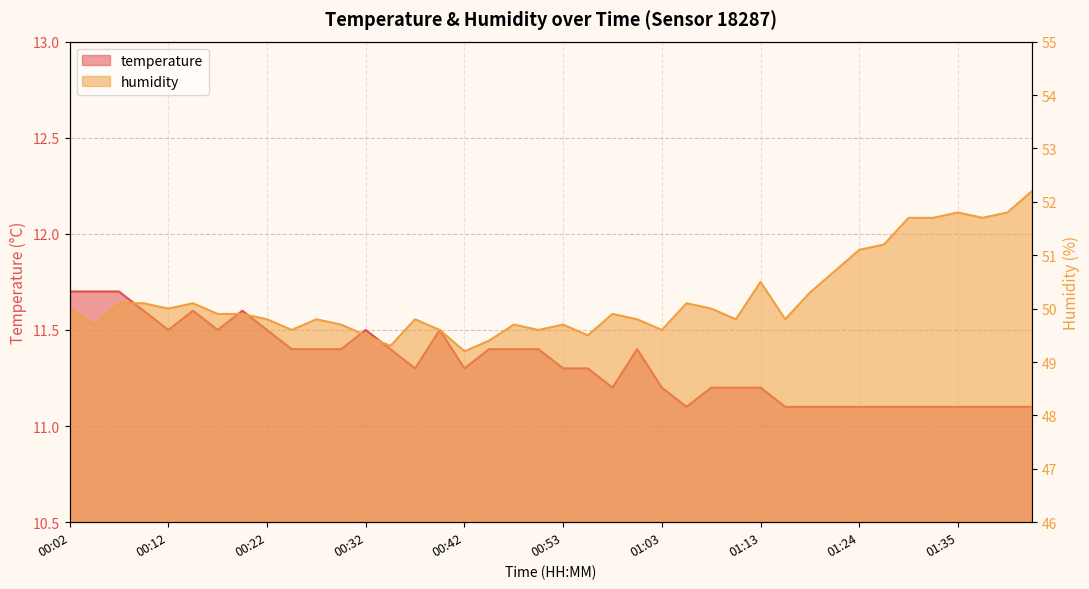

At which label does temperature reach its peak?

00:02